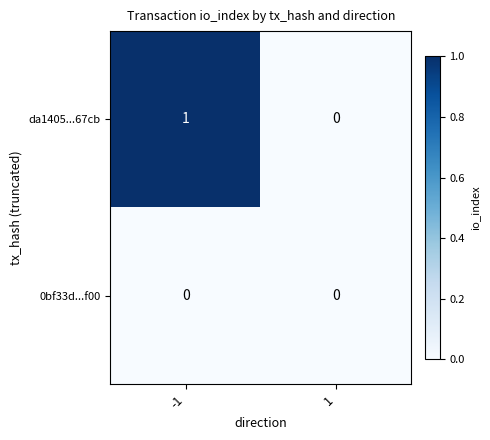

Rank the series by their maximum value, from lowest to highest.

0bf33d...f00, da1405...67cb